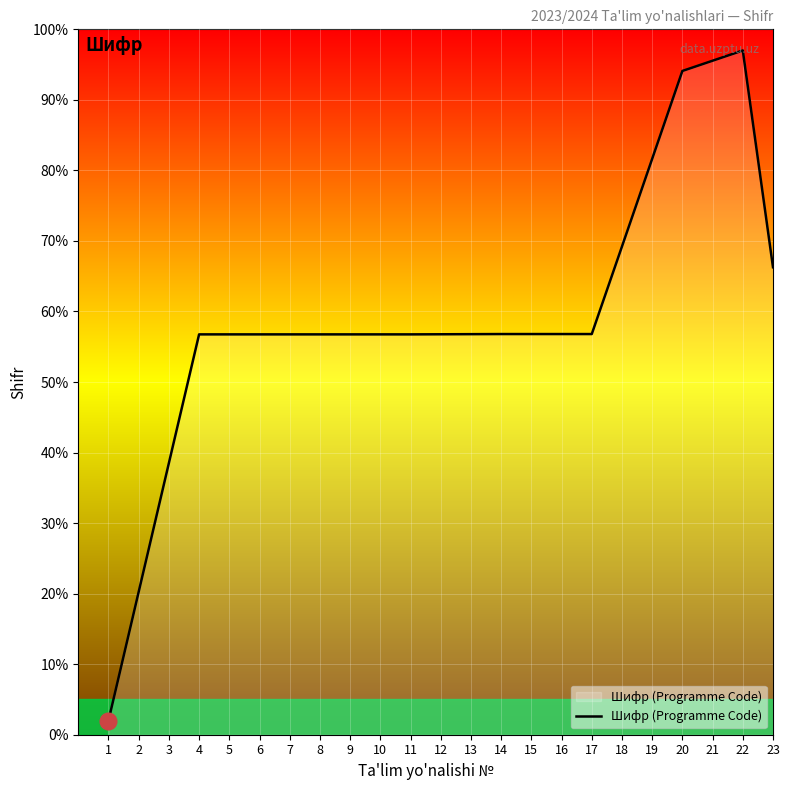

What is the difference between the maximum and minimum values?

95.0